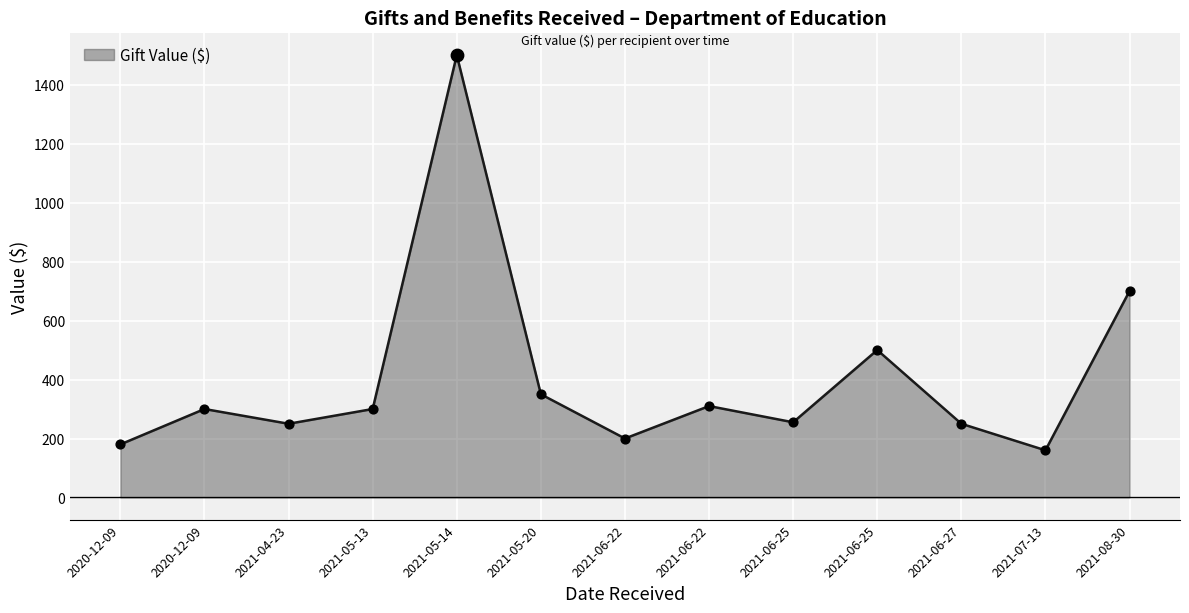

What is the change in value from 2021-06-22 to 2021-06-25?

+300